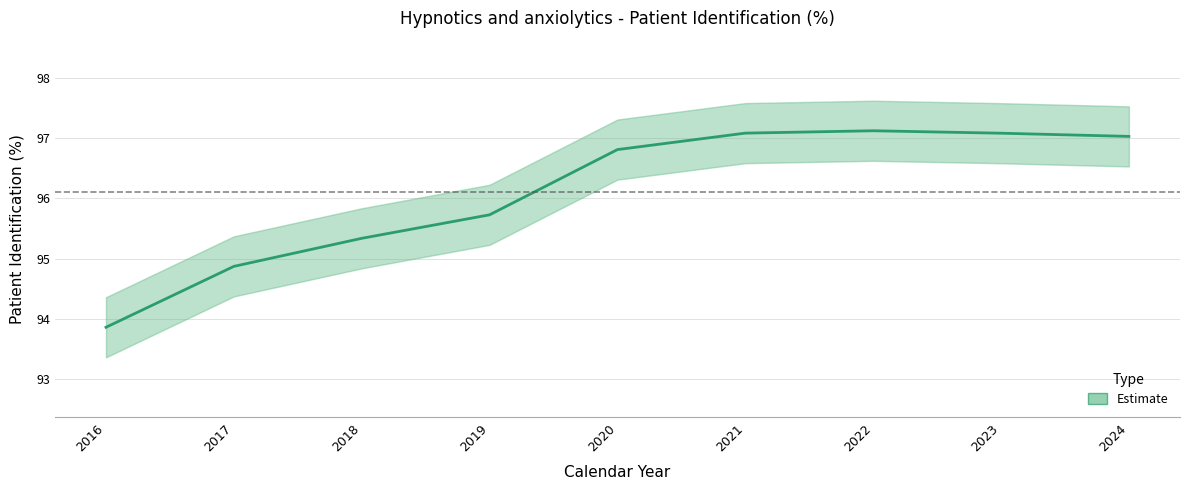

Which category has the highest value across all series?

2022